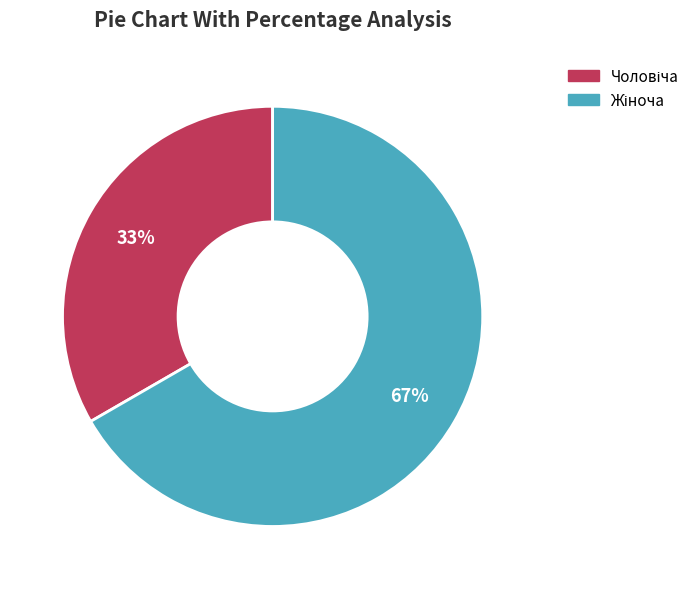

Does any single category account for the majority?

Yes